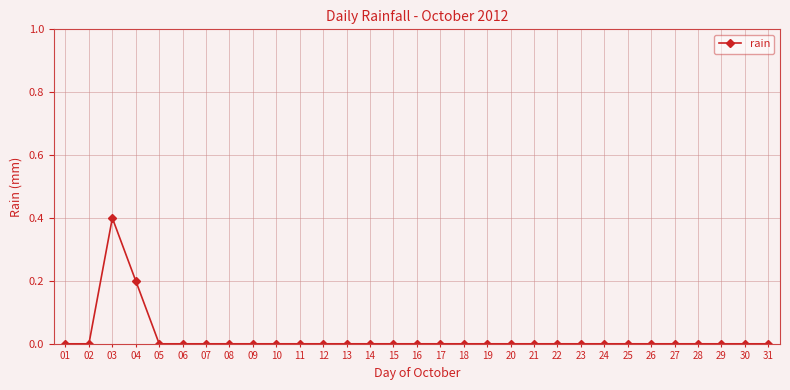

Which category has the highest value across all series?

03